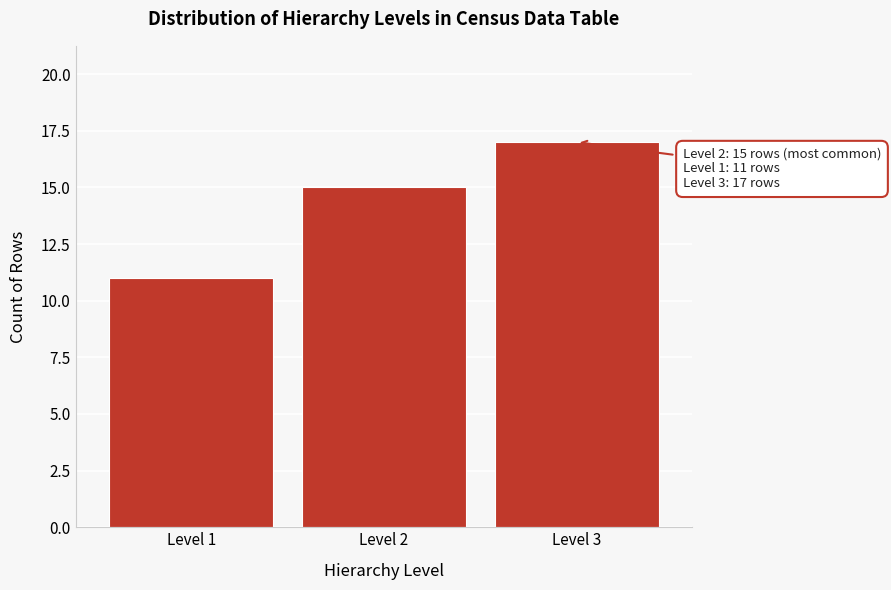

Reading left to right, what are all the values shown in this chart?

Level 1=11	Level 2=15	Level 3=17